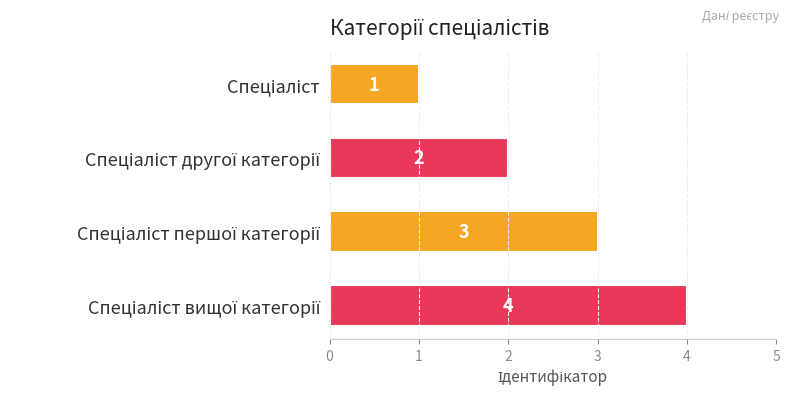

What is the value of the 1st bar from the top?

1